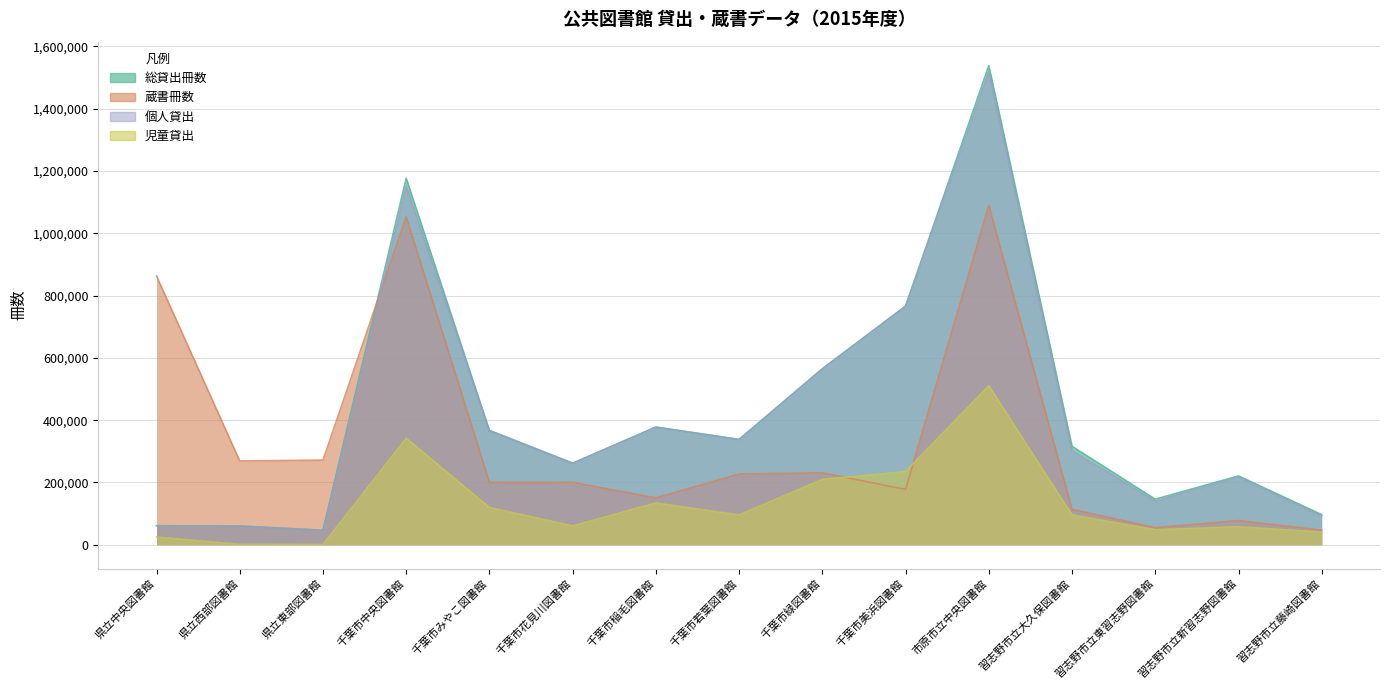

Reading right to left, extract all data points from this chart.

総貸出冊数: 96738	220955	146228	315993	1538047	765908	564860	338014	377634	261695	366866	1176331	46478	60070	61119
蔵書冊数: 46911	77511	54578	113995	1089452	177791	230866	227008	150342	200215	200455	1053015	271673	269012	862933
個人貸出: 92064	217246	140039	301715	1518279	765908	564860	338014	377634	261695	366866	1150172	46478	60070	61119
児童貸出: 40551	57811	48139	95759	510430	234787	209825	95732	134010	60514	119627	342135	755	1143	24735